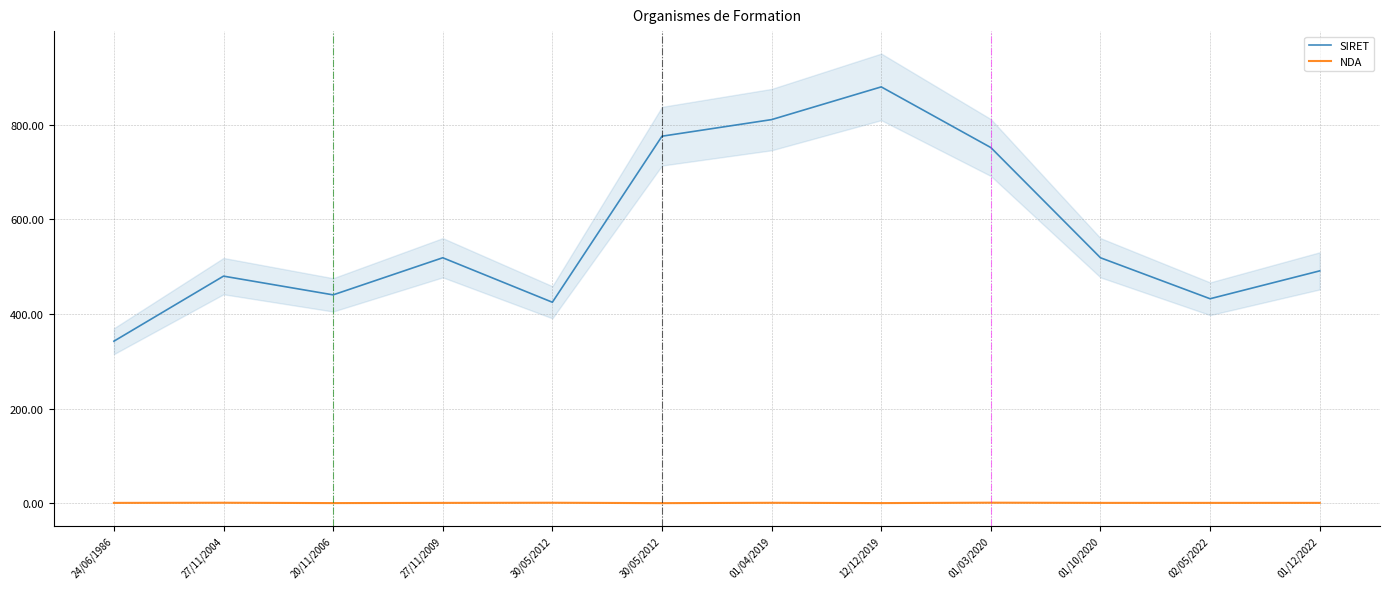

Reading left to right, list all the values displayed in this chart.

SIRET: 342.3	479.9	440.3	518.7	424.7	775.6	810.7	879.9	751.6	518.7	432.1	491.0
NDA: 0.5	0.8	0.1	0.5	0.8	0.0	0.7	0.1	1.0	0.5	0.5	0.5